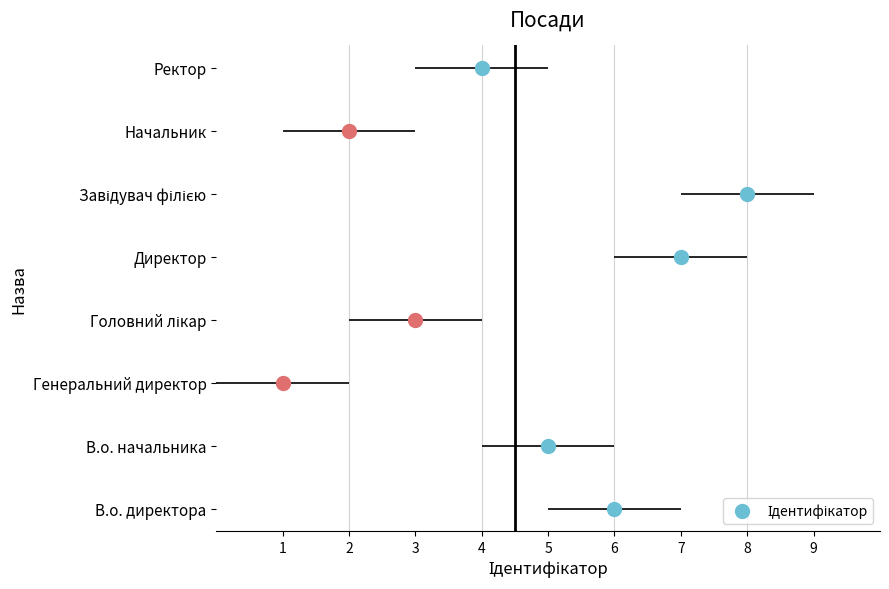

List the labels in order of value, smallest first.

Генеральний директор, Начальник, Головний лікар, Ректор, В.о. начальника, В.о. директора, Директор, Завідувач філією